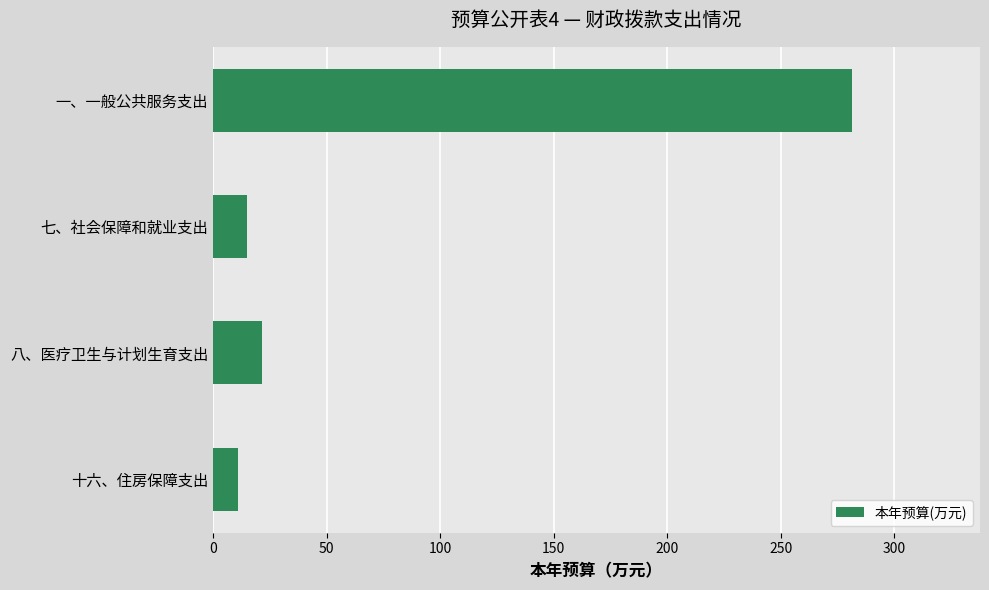

Rank the categories by value from highest to lowest.

一、一般公共服务支出, 八、医疗卫生与计划生育支出, 七、社会保障和就业支出, 十六、住房保障支出